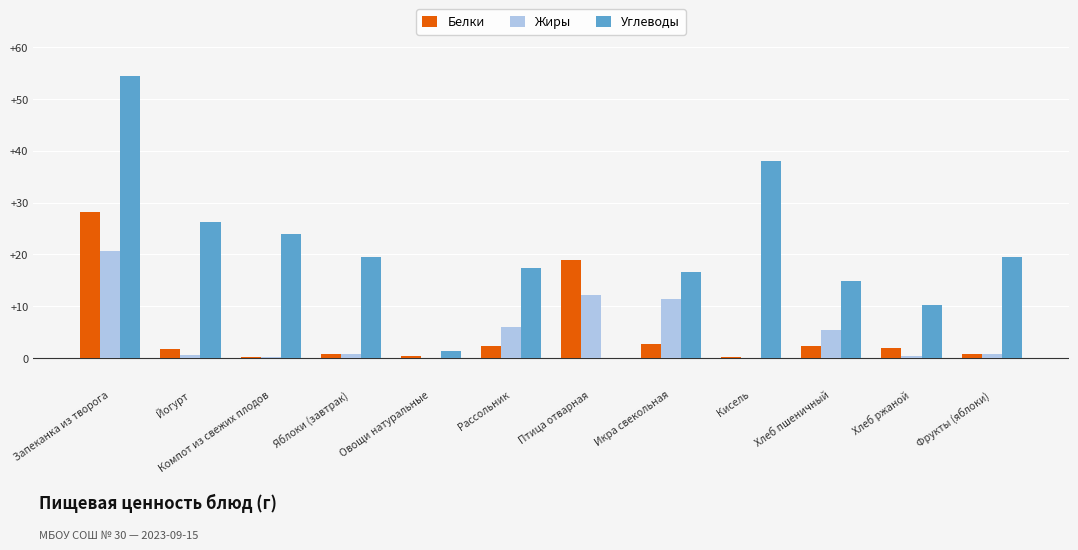

What is the maximum value shown in the chart?

54.4